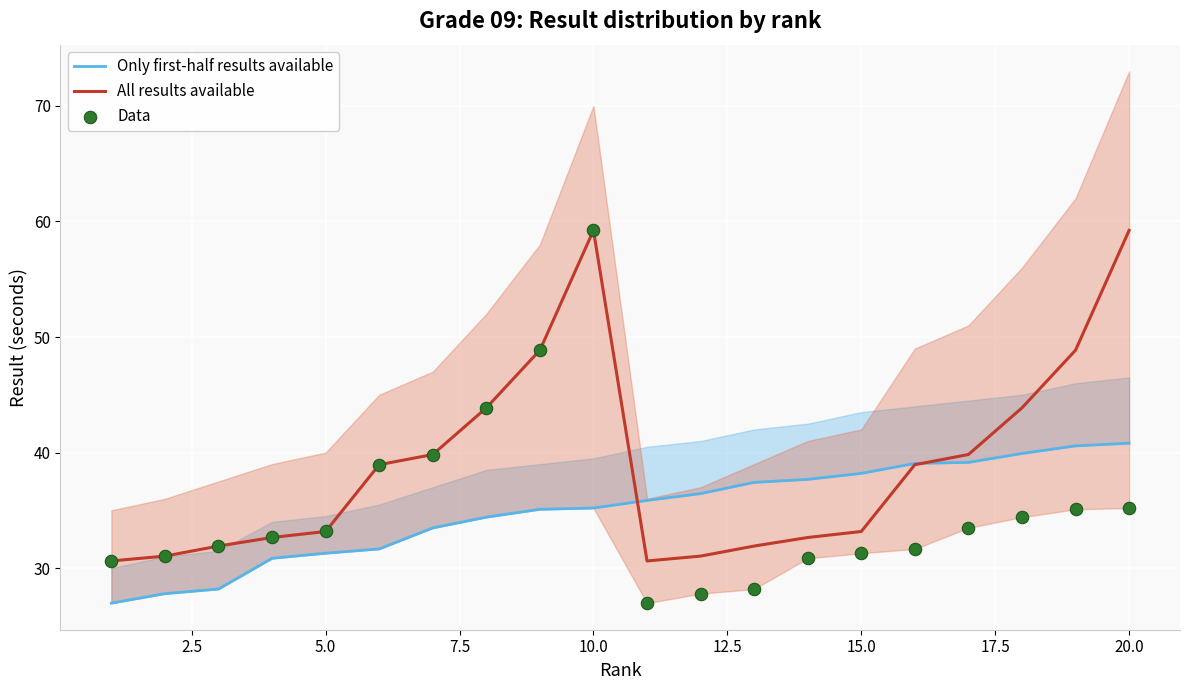

What is the minimum value for All results available?

30.6